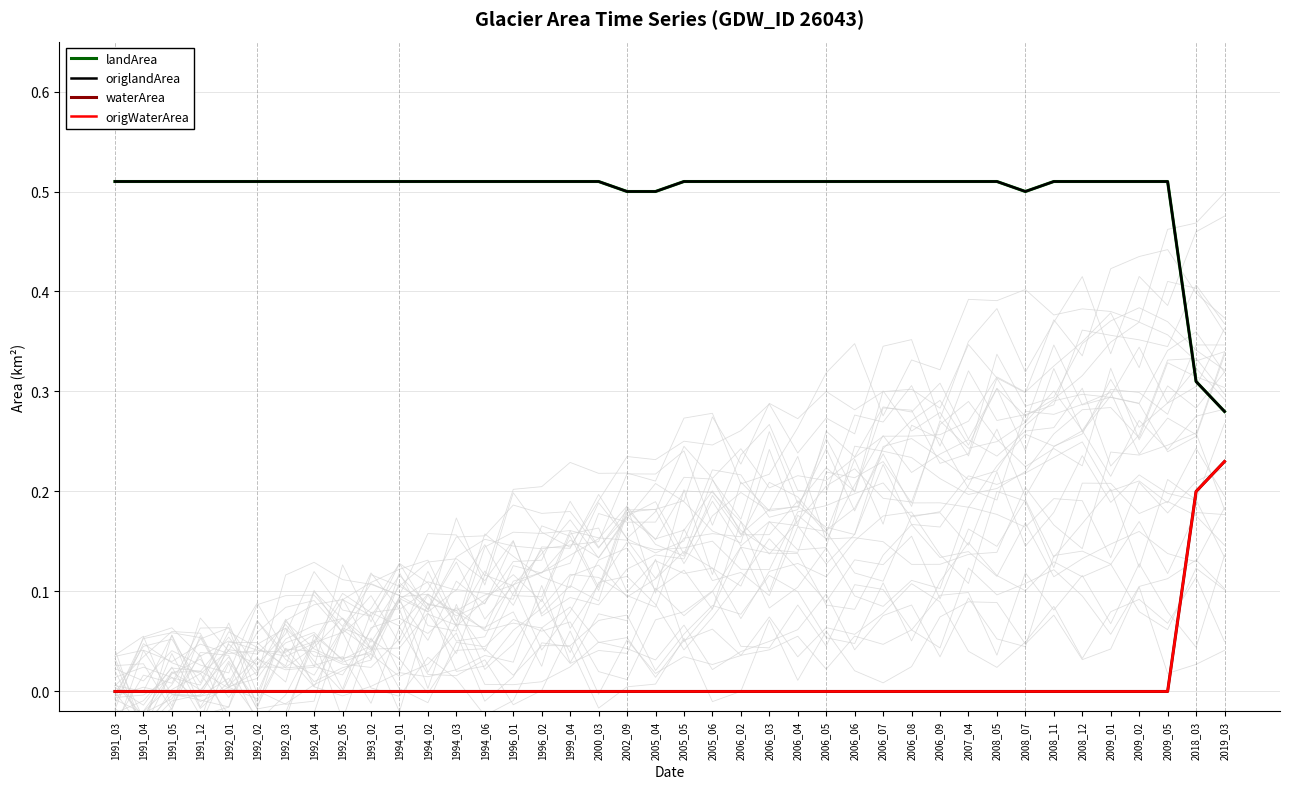

True or false: origWaterArea has a value of 0.0 at 2006_05.

True